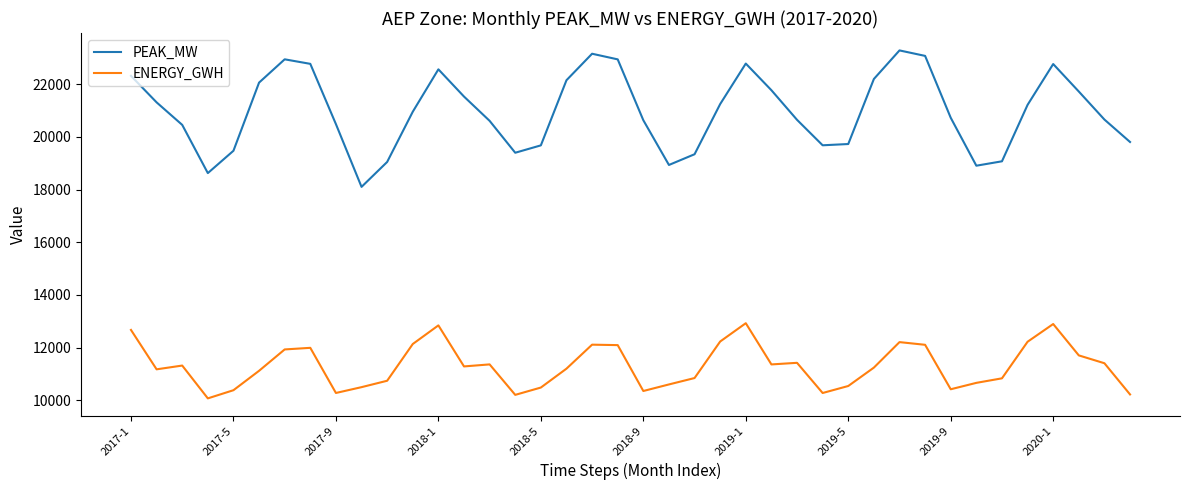

What is the lowest value of the ENERGY_GWH series?

10072